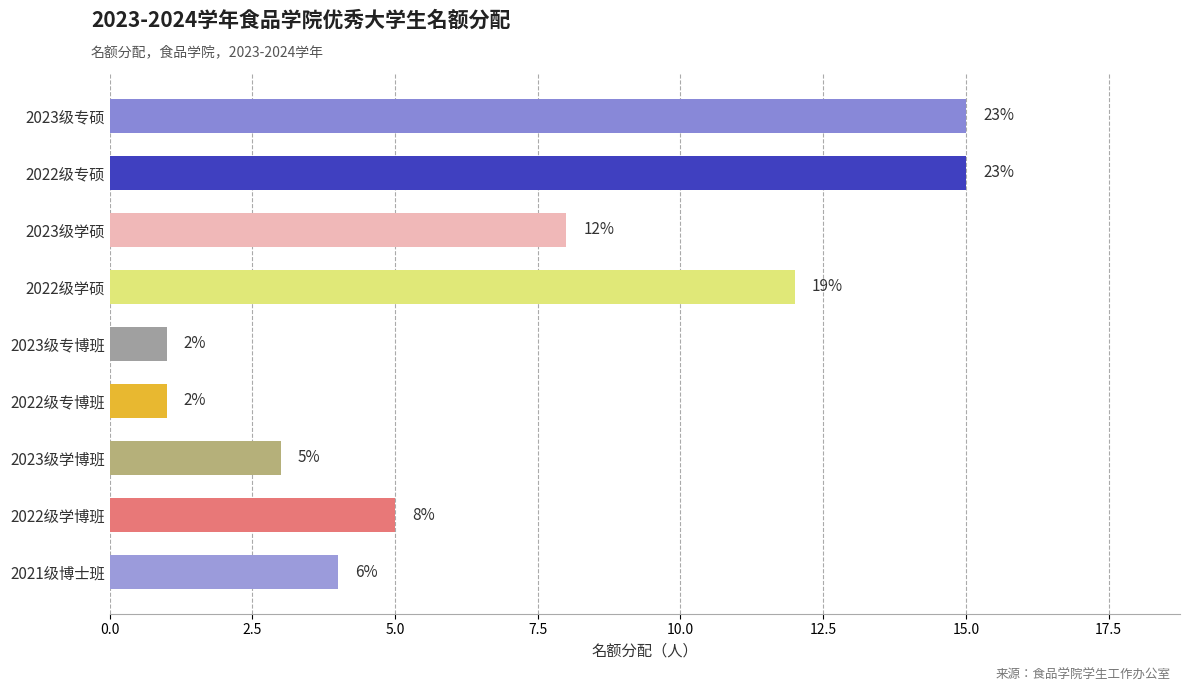

Does the chart contain any negative values?

No